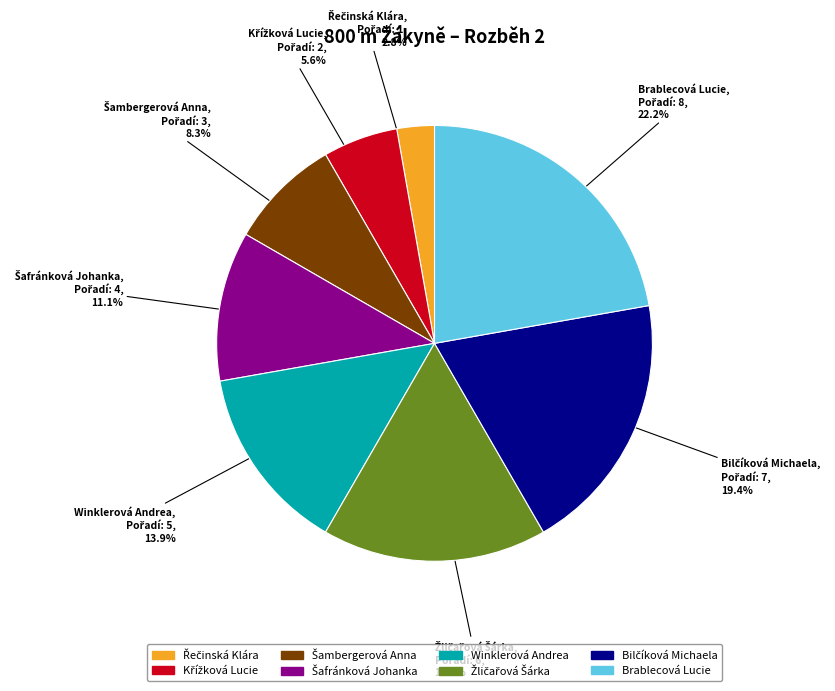

Is there any slice that represents more than half of the pie?

No